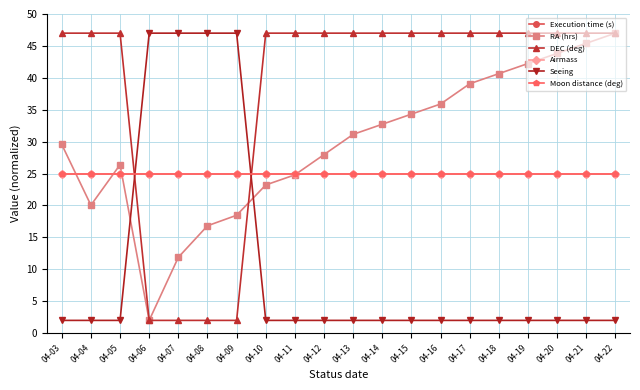

How many values in the DEC (deg) series are below 47?

4